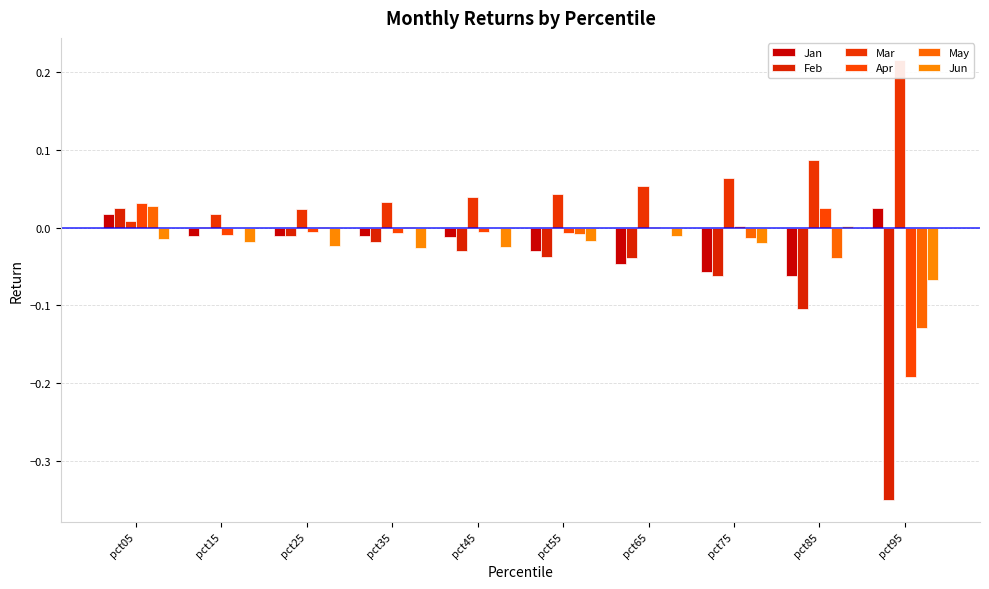

Count the number of categories in the chart.

10